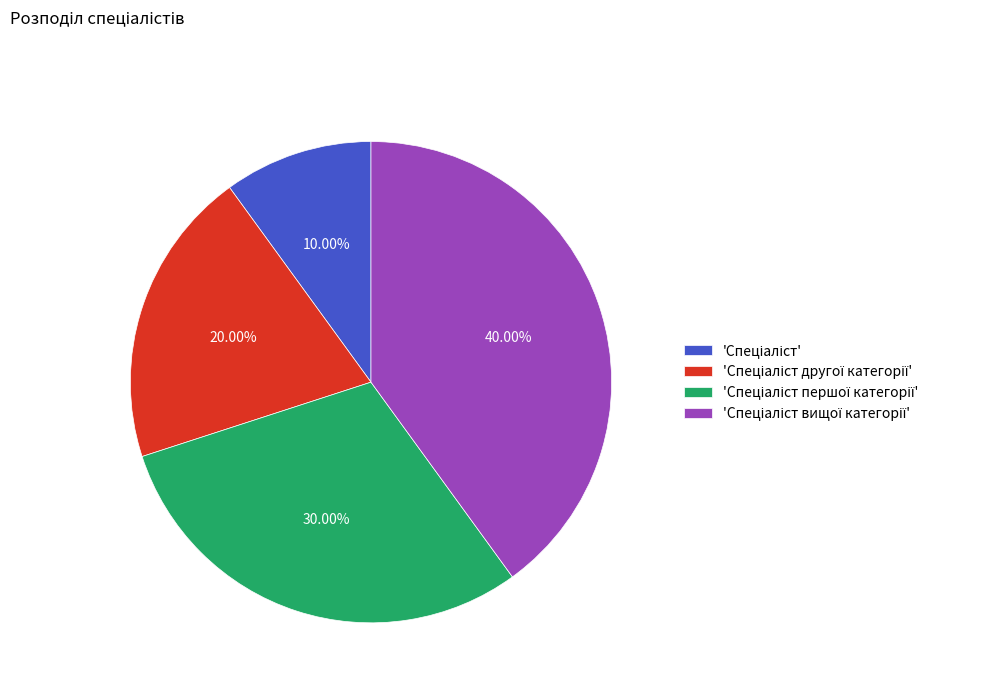

Is there a majority slice in this chart?

No